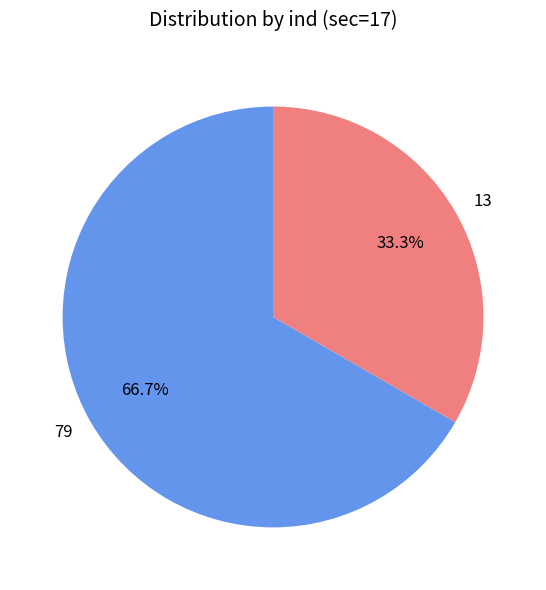

Rank the categories by value from lowest to highest.

13, 79